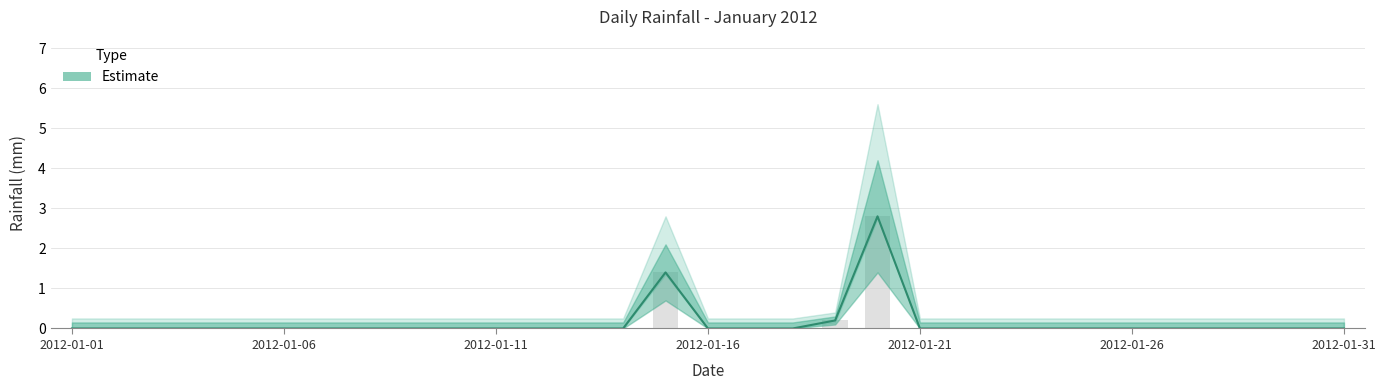

How many values exceed 0?

3